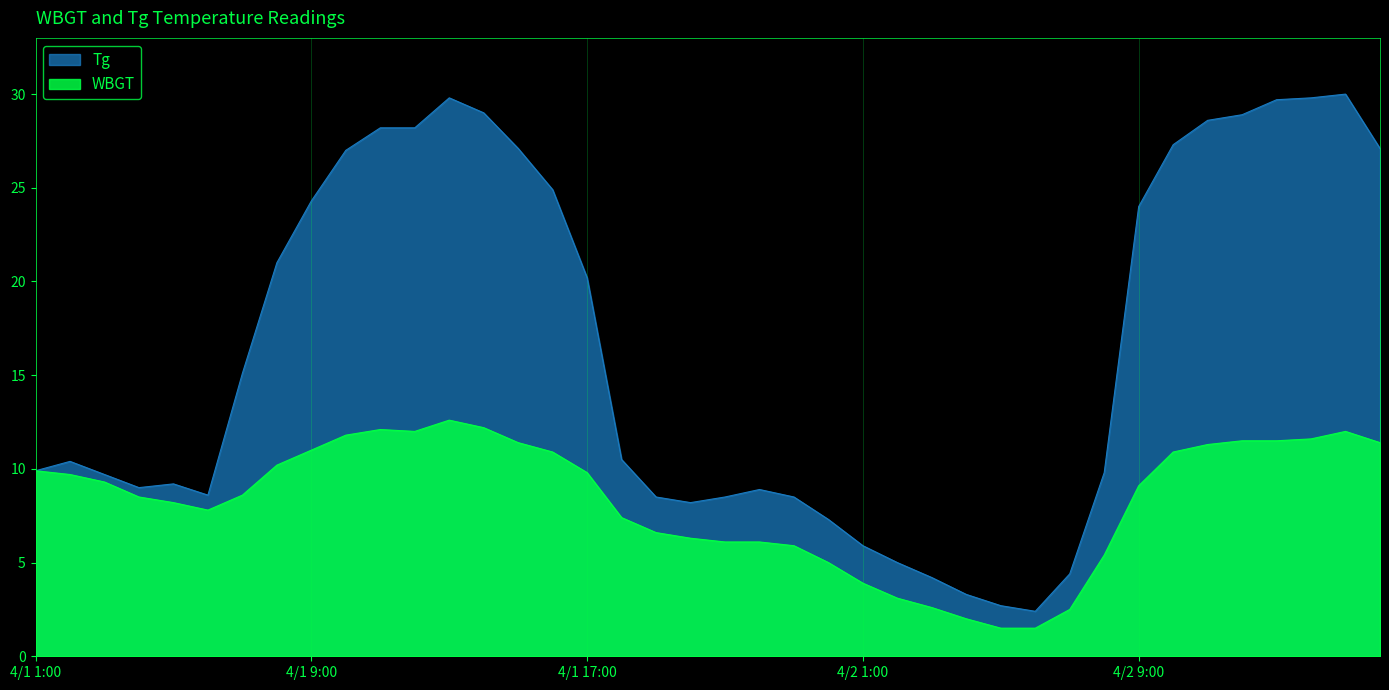

What is the difference between the highest and lowest values at 2022/4/1 13:00?

17.2